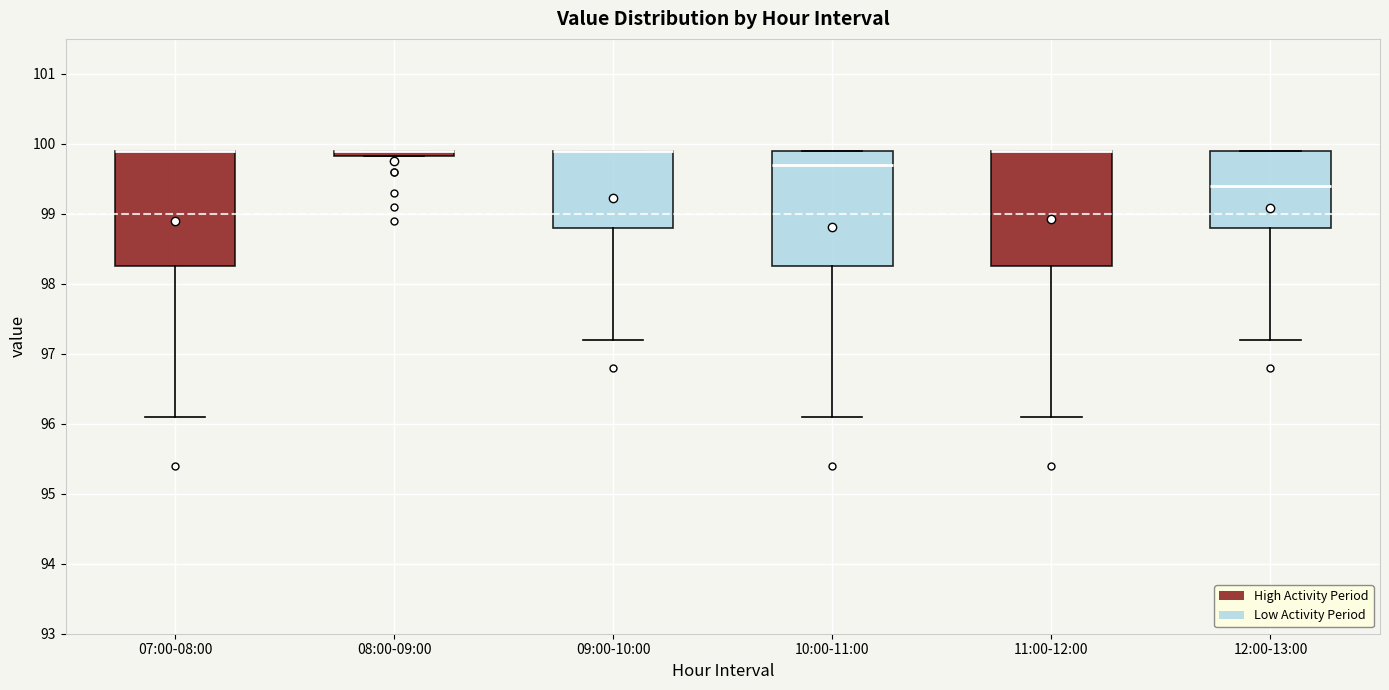

Where is the upper edge of the box for 09:00-10:00 on the y-axis? The values are not printed on the chart, so give them approximately, as read against the axis.

99.9